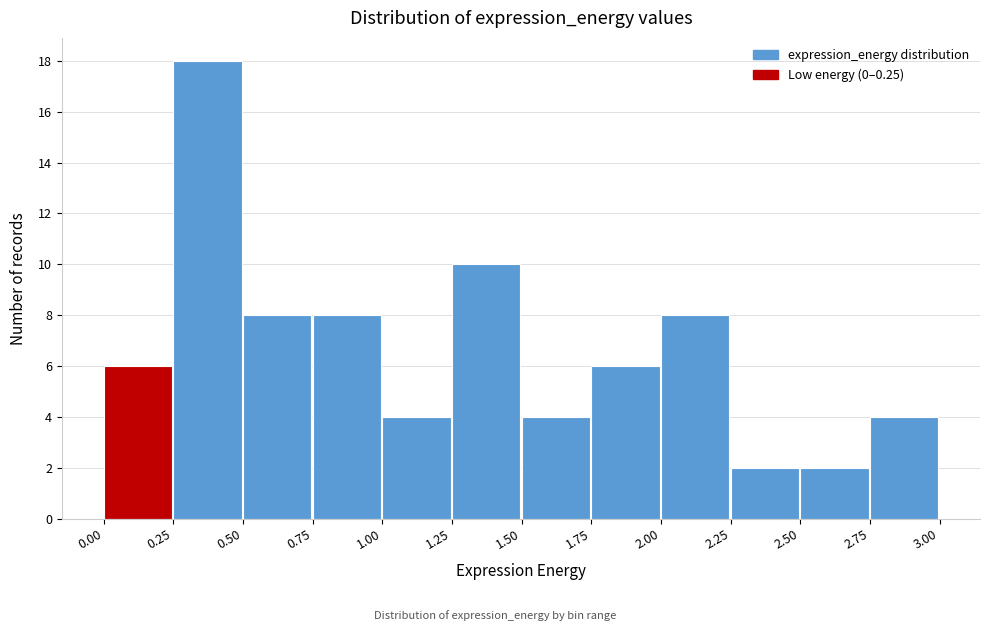

Reading left to right, list every bar in this chart as the range it spans on the x-axis followed by its height. The values are not printed on the chart, so give them approximately, as read against the axis.

0.00 to 0.25: 6
0.25 to 0.50: 18
0.50 to 0.75: 8
0.75 to 1.00: 8
1.00 to 1.25: 4
1.25 to 1.50: 10
1.50 to 1.75: 4
1.75 to 2.00: 6
2.00 to 2.25: 8
2.25 to 2.50: 2
2.50 to 2.75: 2
2.75 to 3.00: 4